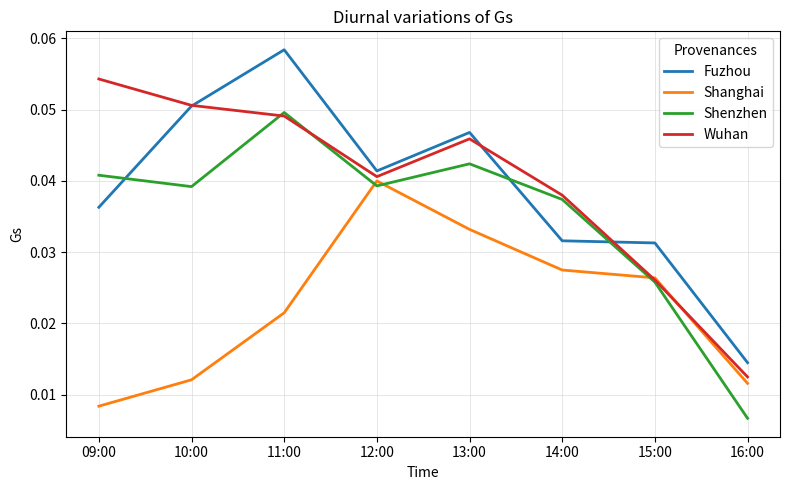

At which category does the chart reach its minimum across all series?

16:00